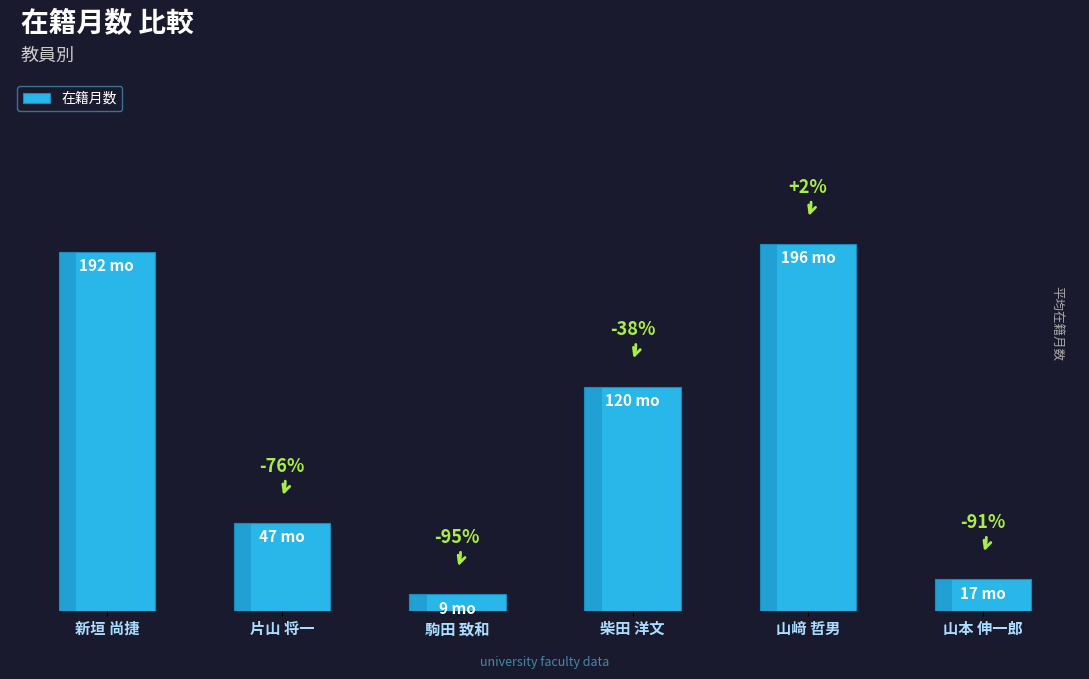

What is the approximate value at 駒田 致和, to the nearest 10?

10